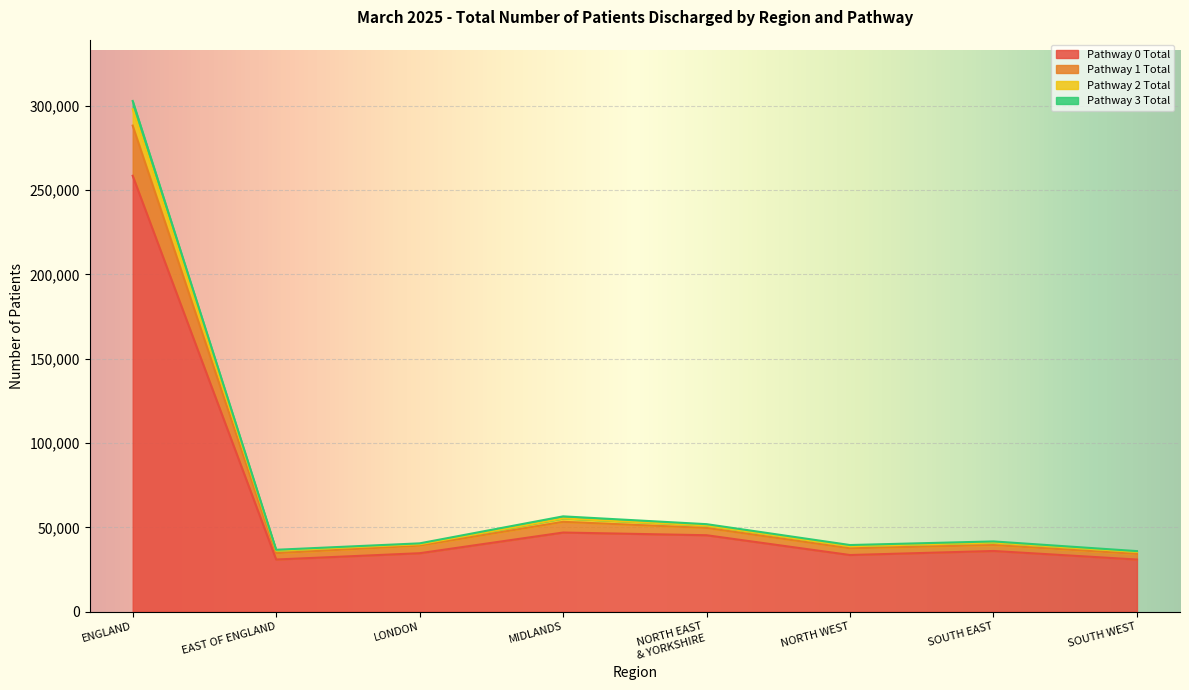

How many lines are shown in the chart?

4